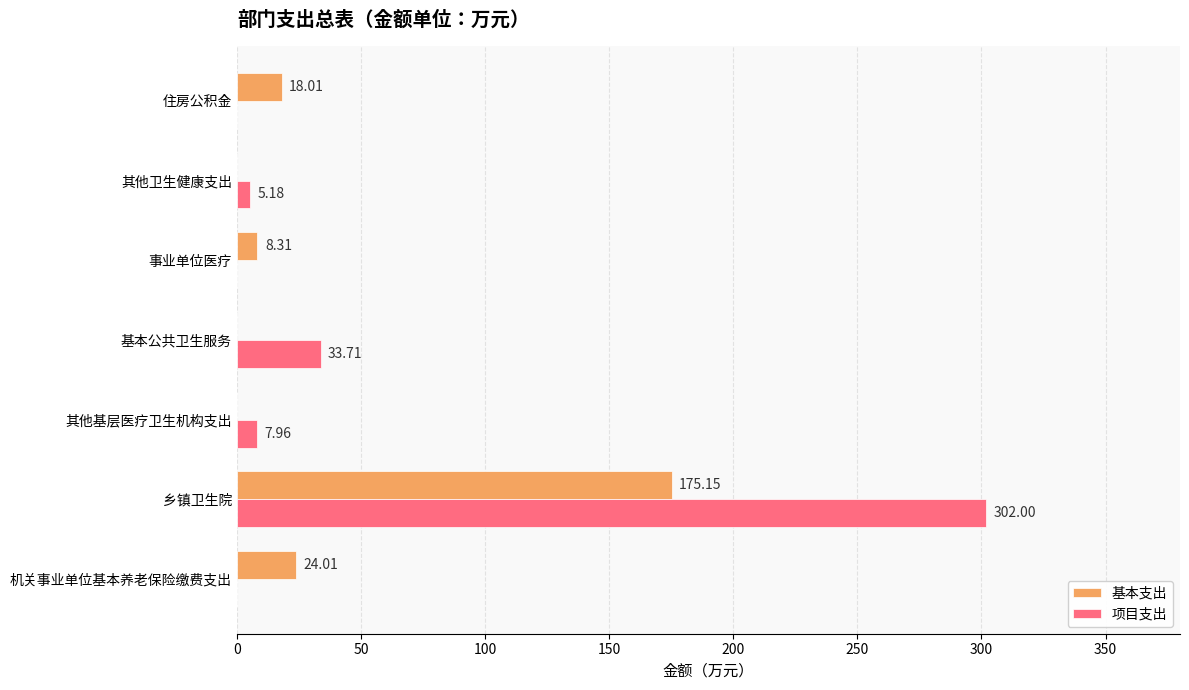

Which category has the highest value in the 项目支出 series?

乡镇卫生院